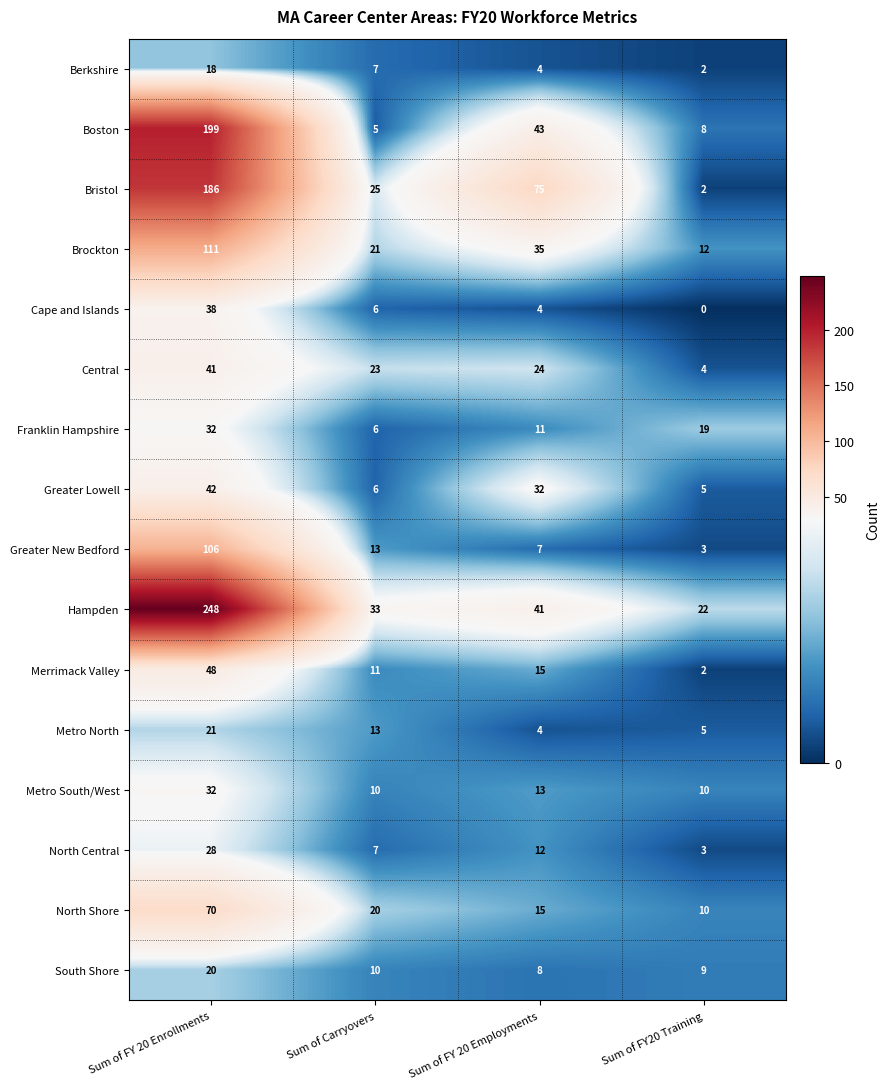

Count the number of data series in this chart.

16